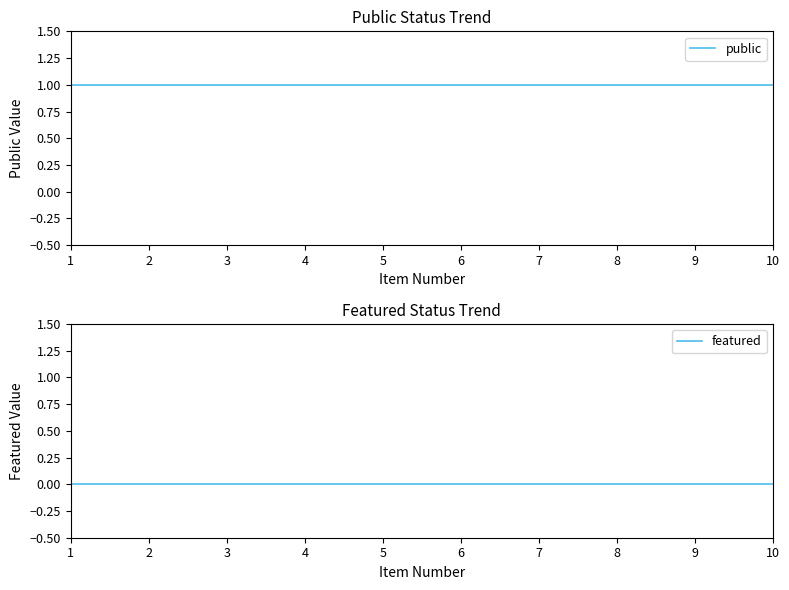

True or false: featured and public cross at least once.

False